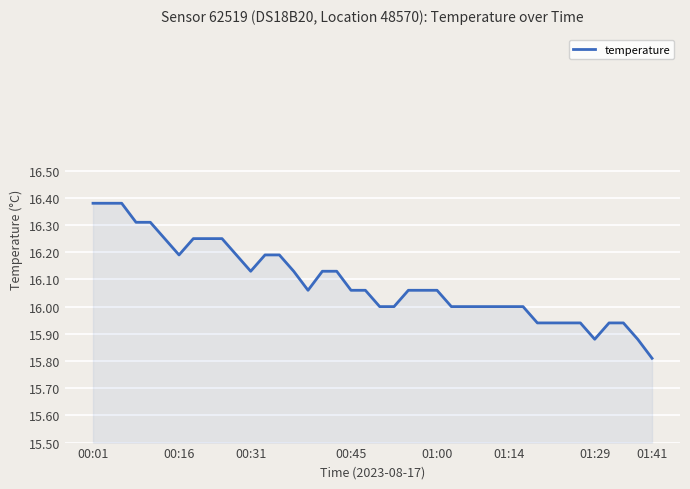

What is the smallest value displayed?

15.8